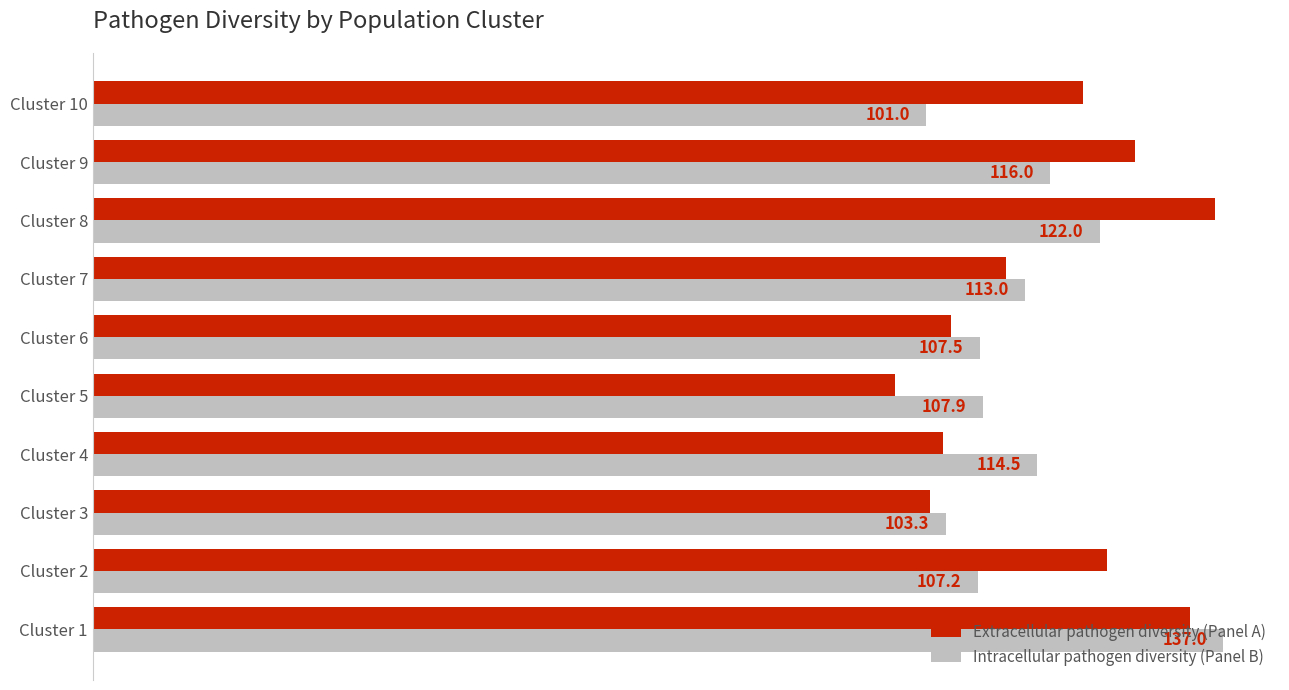

At how many categories does at least one series exceed 127?

2